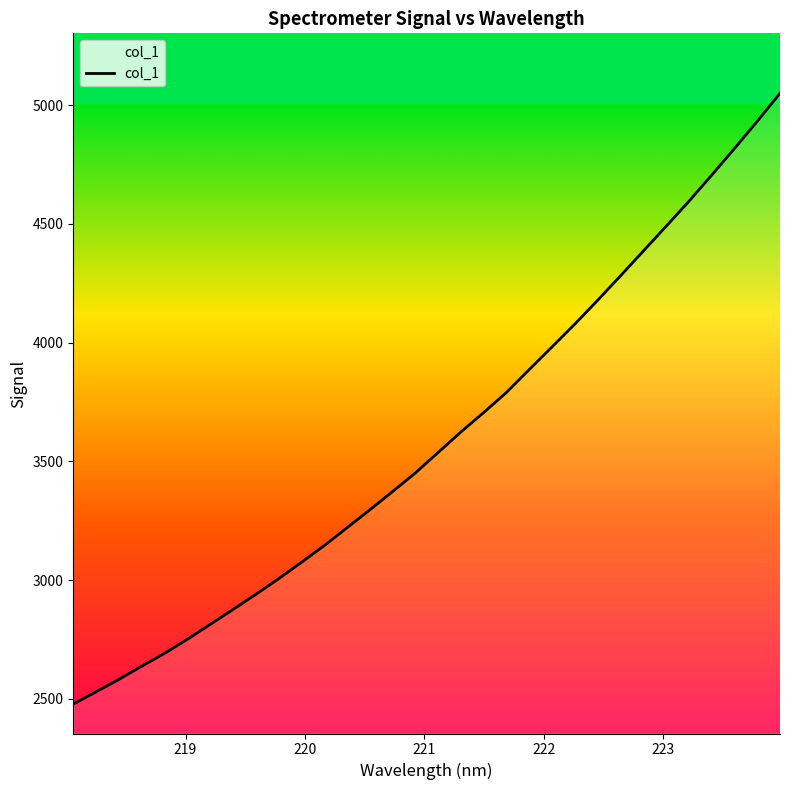

What is the difference between the maximum and minimum values?

2571.2